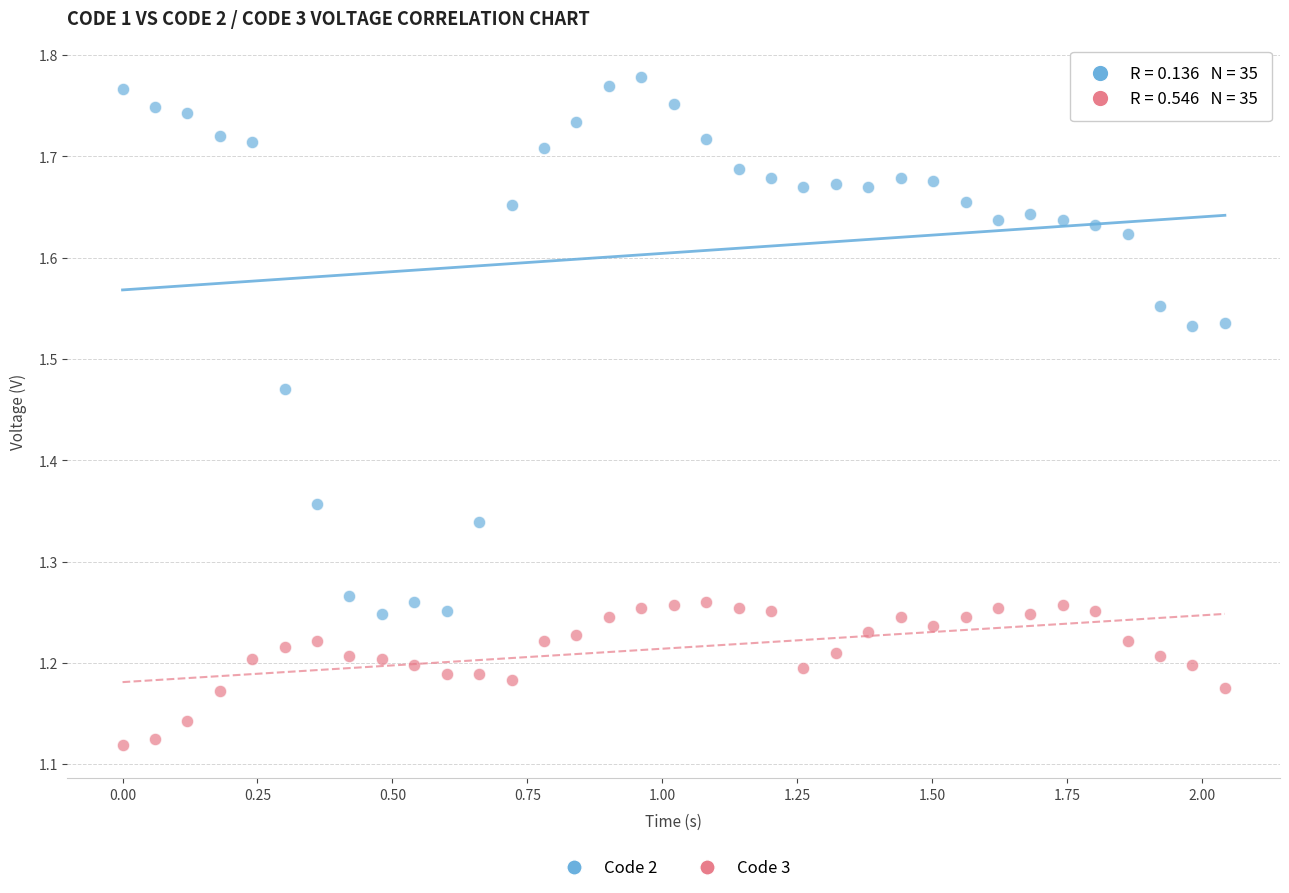

Across all data points, what is the range of X values (max minus min)?

2.0